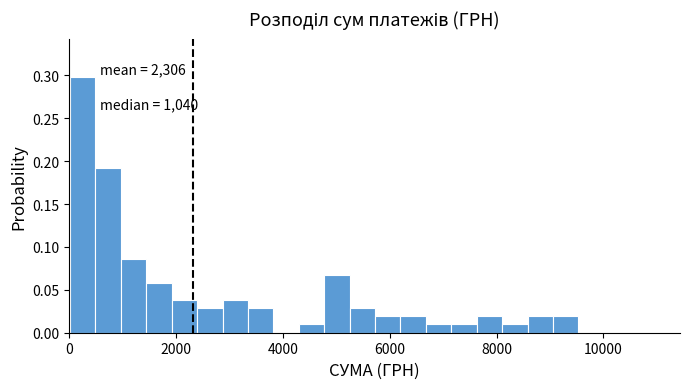

Read against the x-axis, roughly where is the centre of the tallest bar?

200